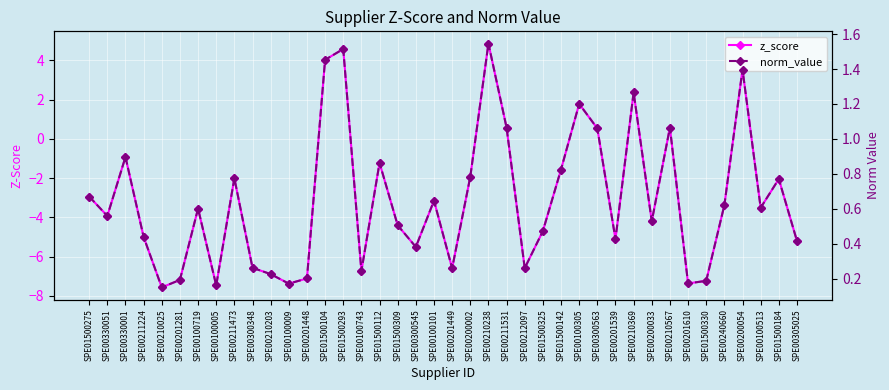

How many values in the z_score series exceed -3?

16